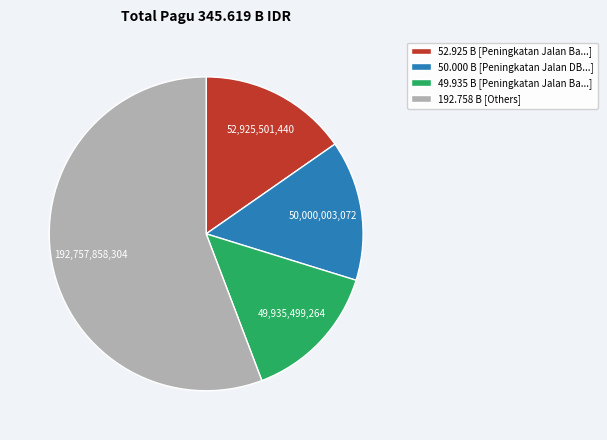

What is the majority slice?

192.758 B [Others]